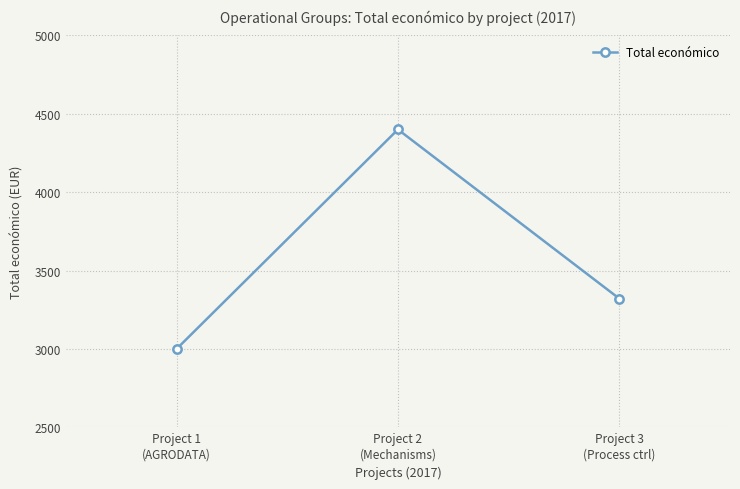

What is the label of the 1st point from the right?

Project 3
(Process ctrl)